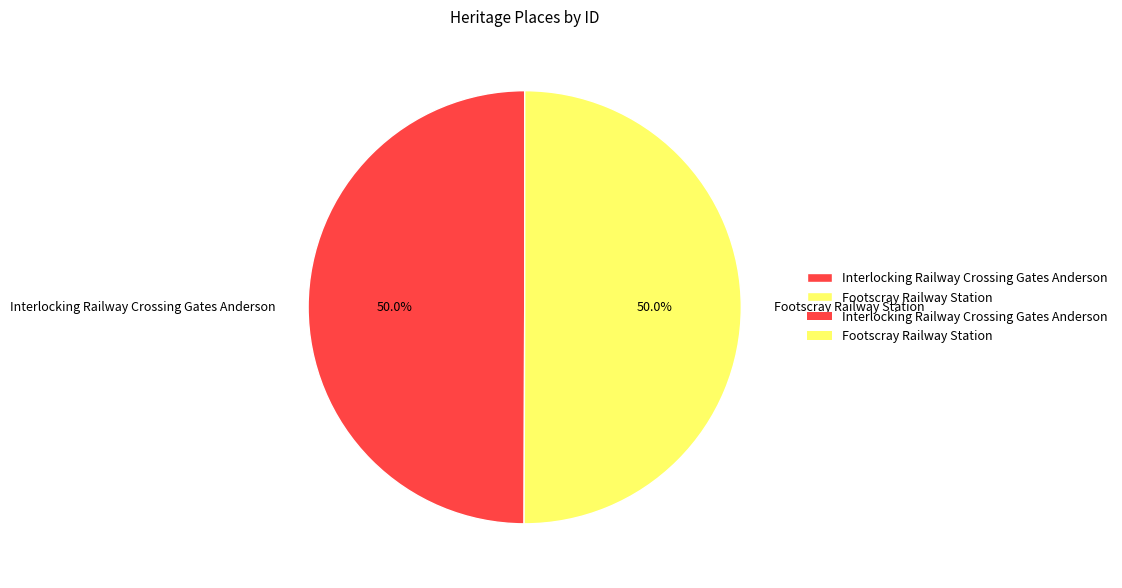

To the nearest percent, what is the combined percentage of Footscray Railway Station and Interlocking Railway Crossing Gates Anderson?

100%